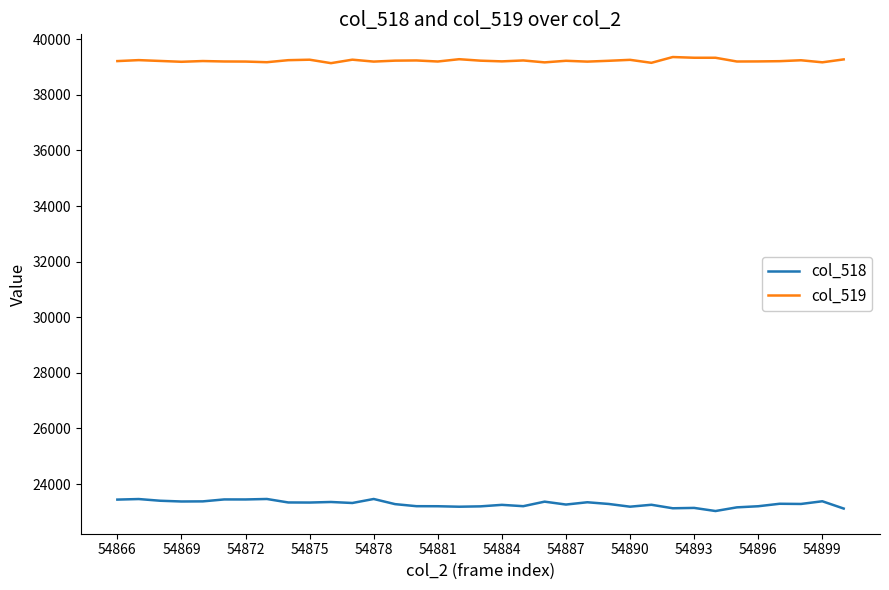

Does the chart have visible grid lines?

No